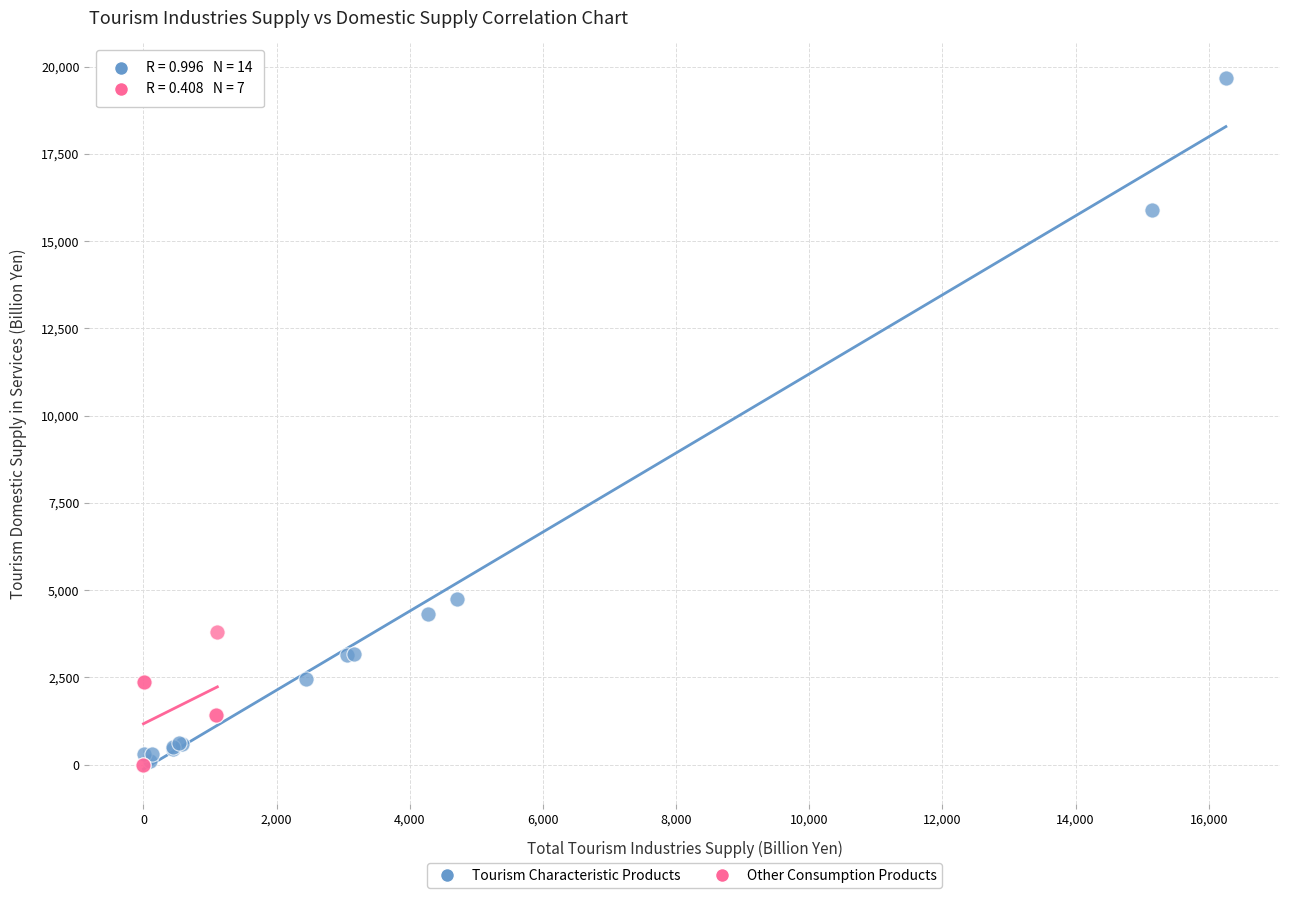

Which series has the largest Y range (max minus min)?

Tourism Characteristic Products